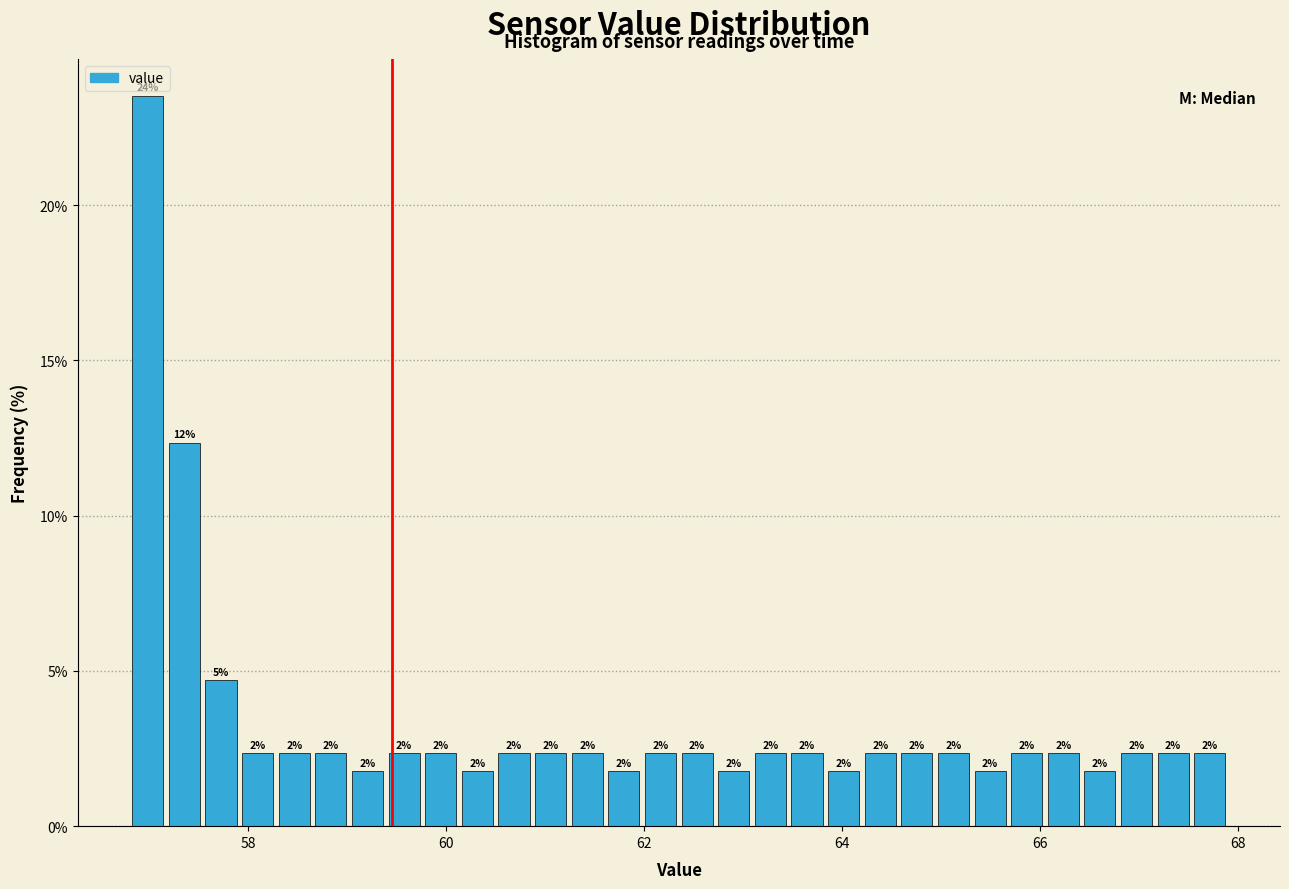

Read against the x-axis, roughly where is the centre of the tallest bar?

57.0